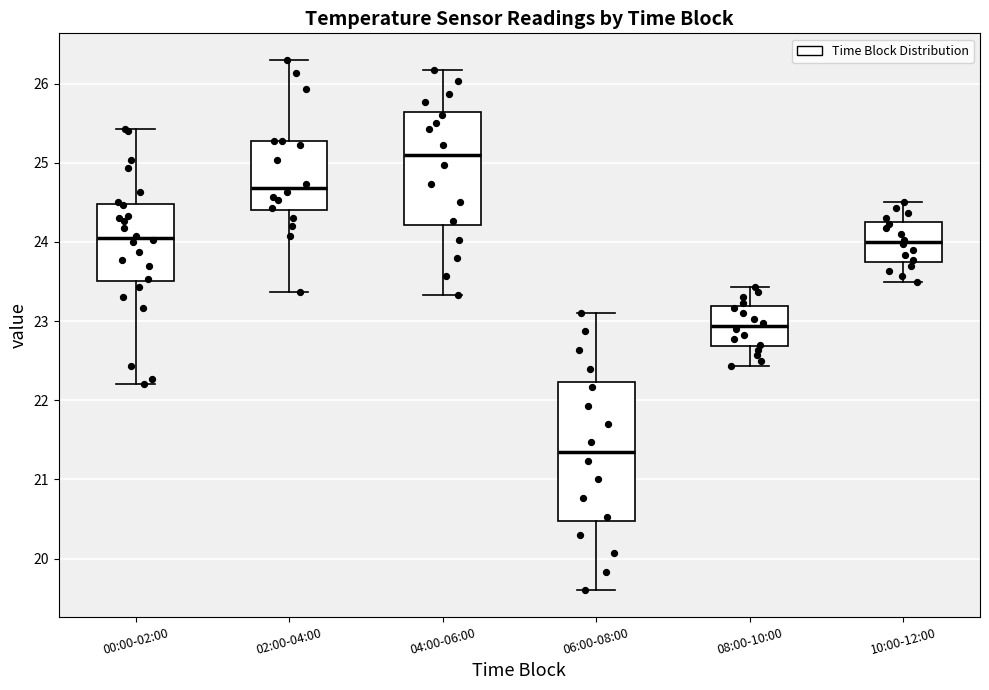

Which box has the highest median line?

04:00-06:00